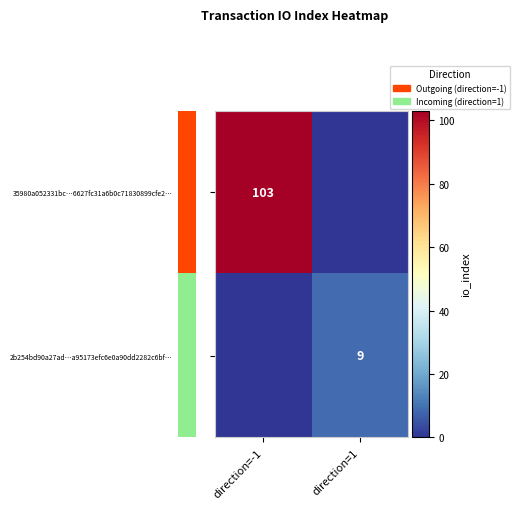

List the labels in order of 35980a052331bc…6627fc31a6b0c71830899cfe2… value, largest first.

direction=-1, direction=1